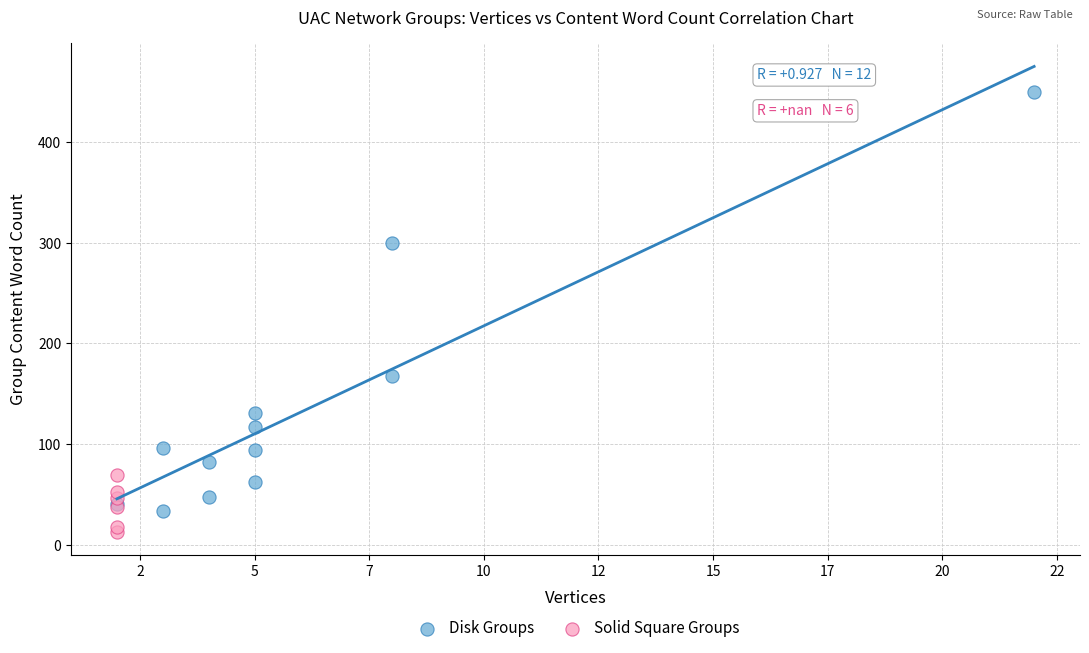

Which series has the widest spread of Y values?

Disk Groups